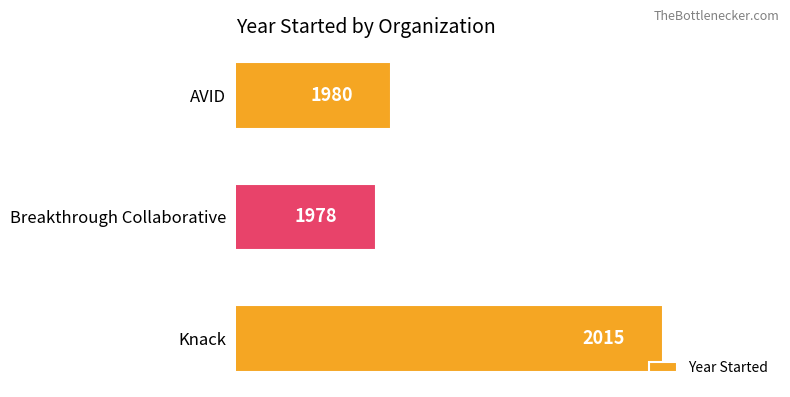

The chart shows a value of 3053 at Knack. True or false?

False